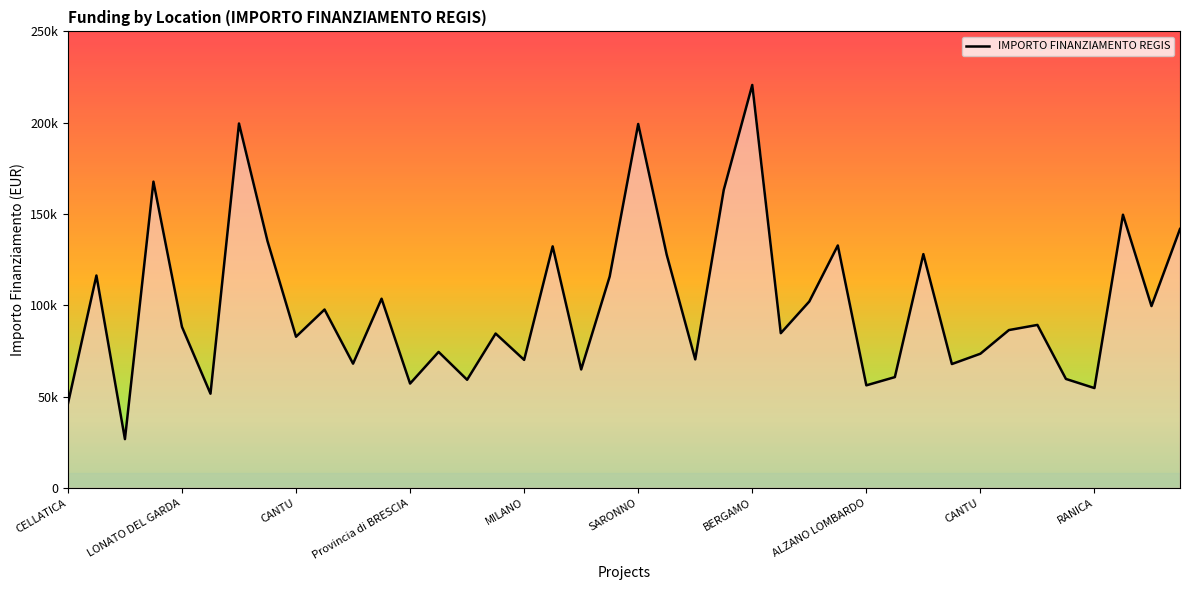

What is the value of the 3rd point from the left?

26730.0